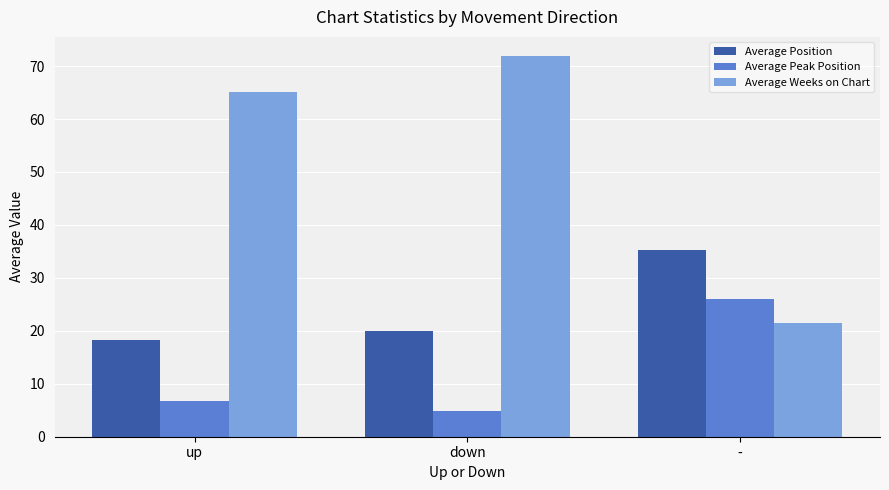

The value of Average Weeks on Chart at up is 65.1. True or false?

True